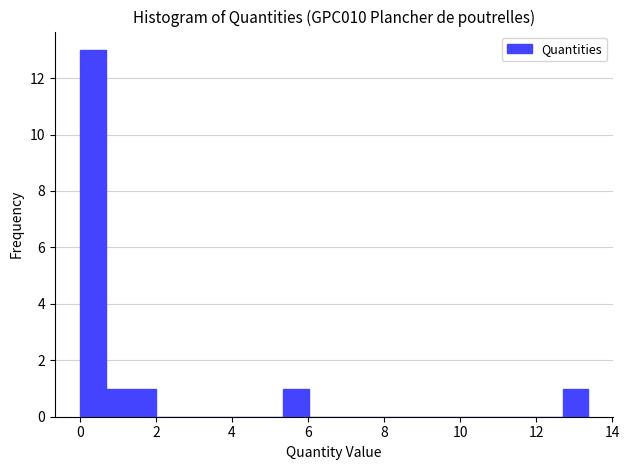

Read against the x-axis, roughly where is the centre of the tallest bar?

0.4